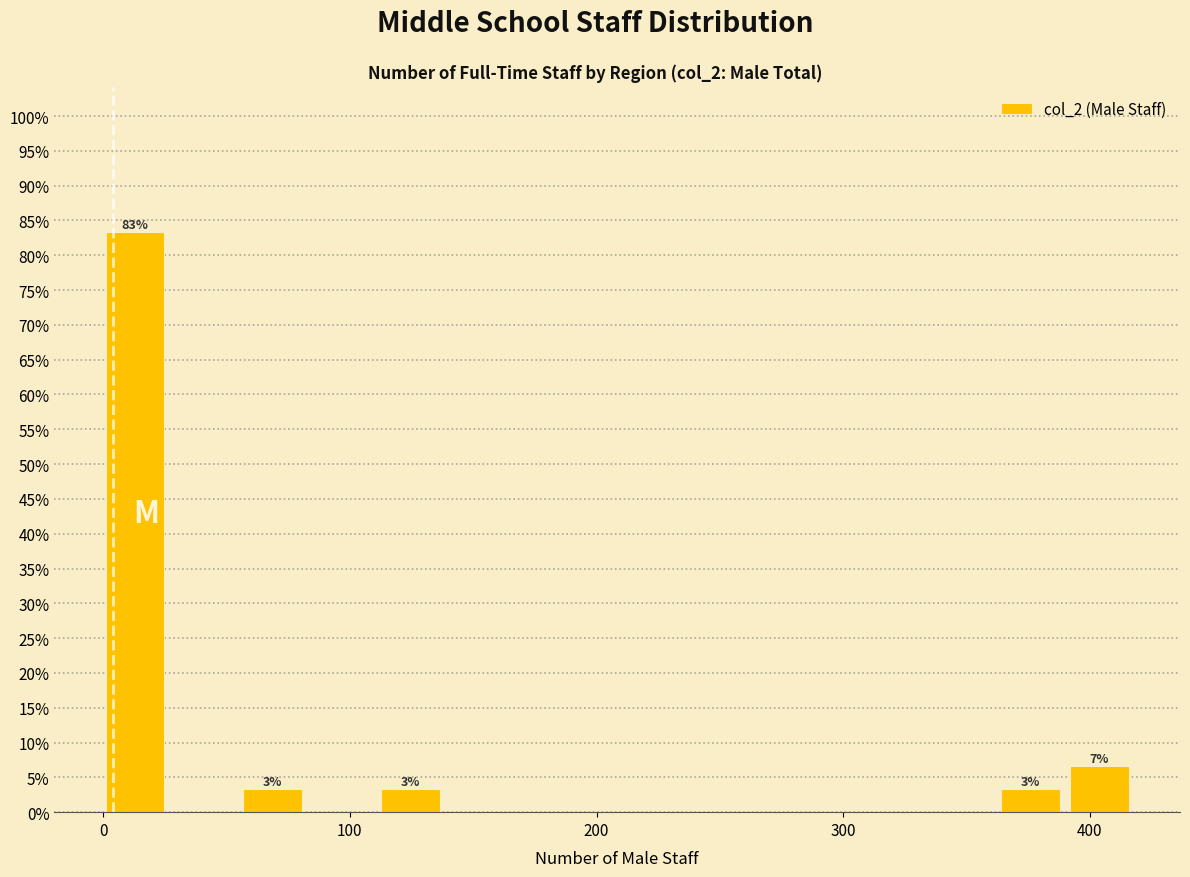

Read against the x-axis, roughly where is the centre of the tallest bar?

10